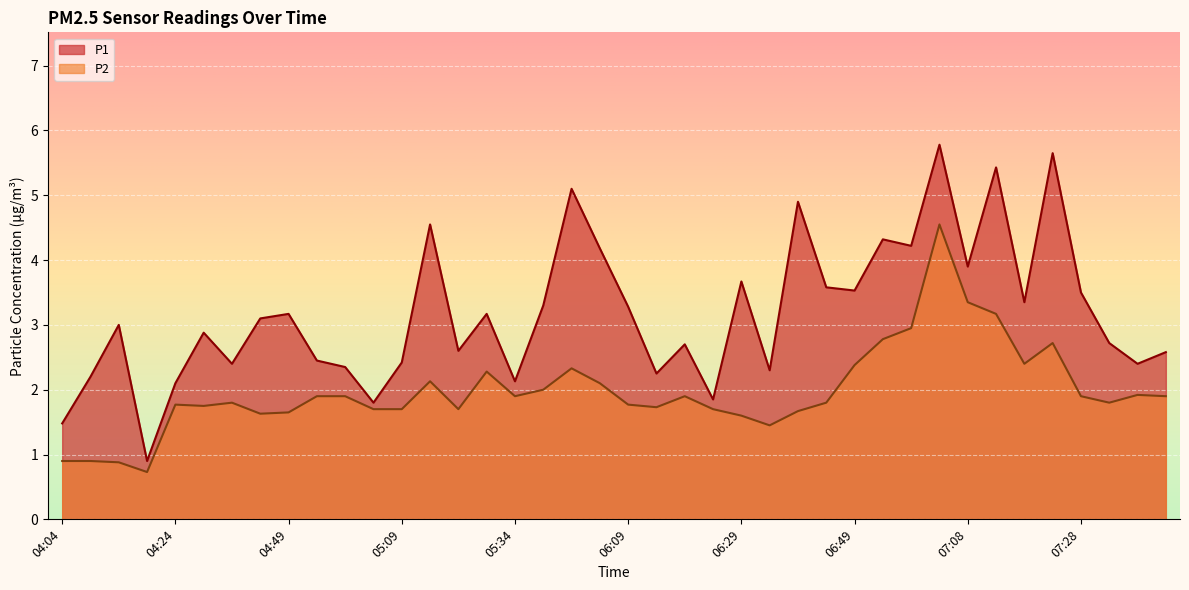

Is the value of P2 at 04:24 greater than the value of P1 at 05:19?

No